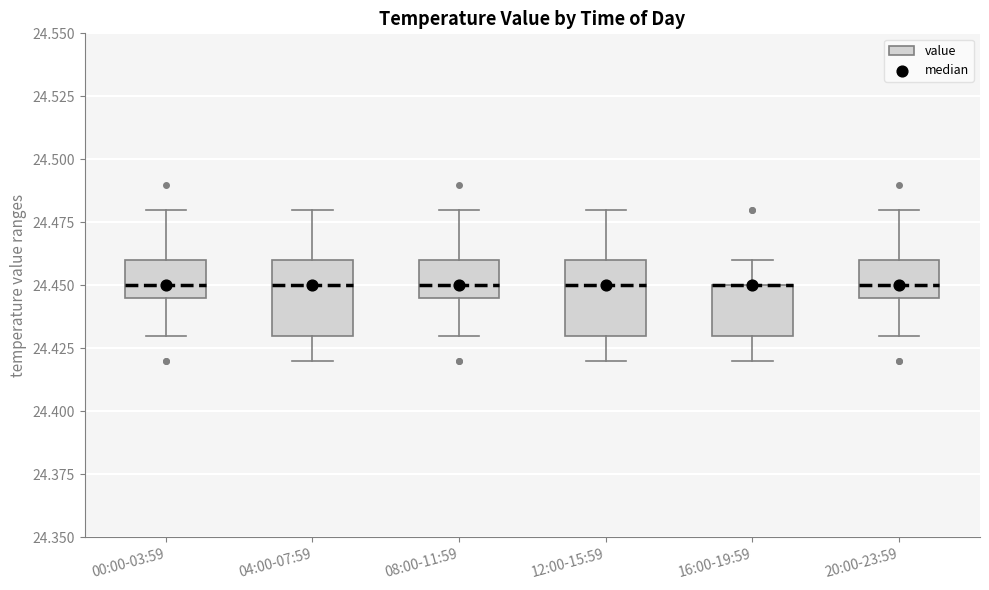

Where does the lower whisker of the box for 08:00-11:59 end on the y-axis? The values are not printed on the chart, so give them approximately, as read against the axis.

24.430